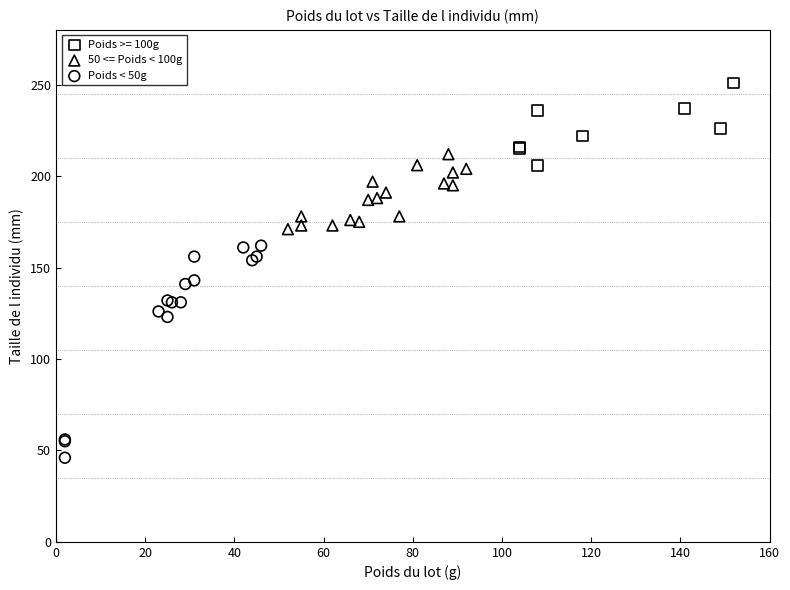

Which series contains the lowest Y value?

Poids < 50g